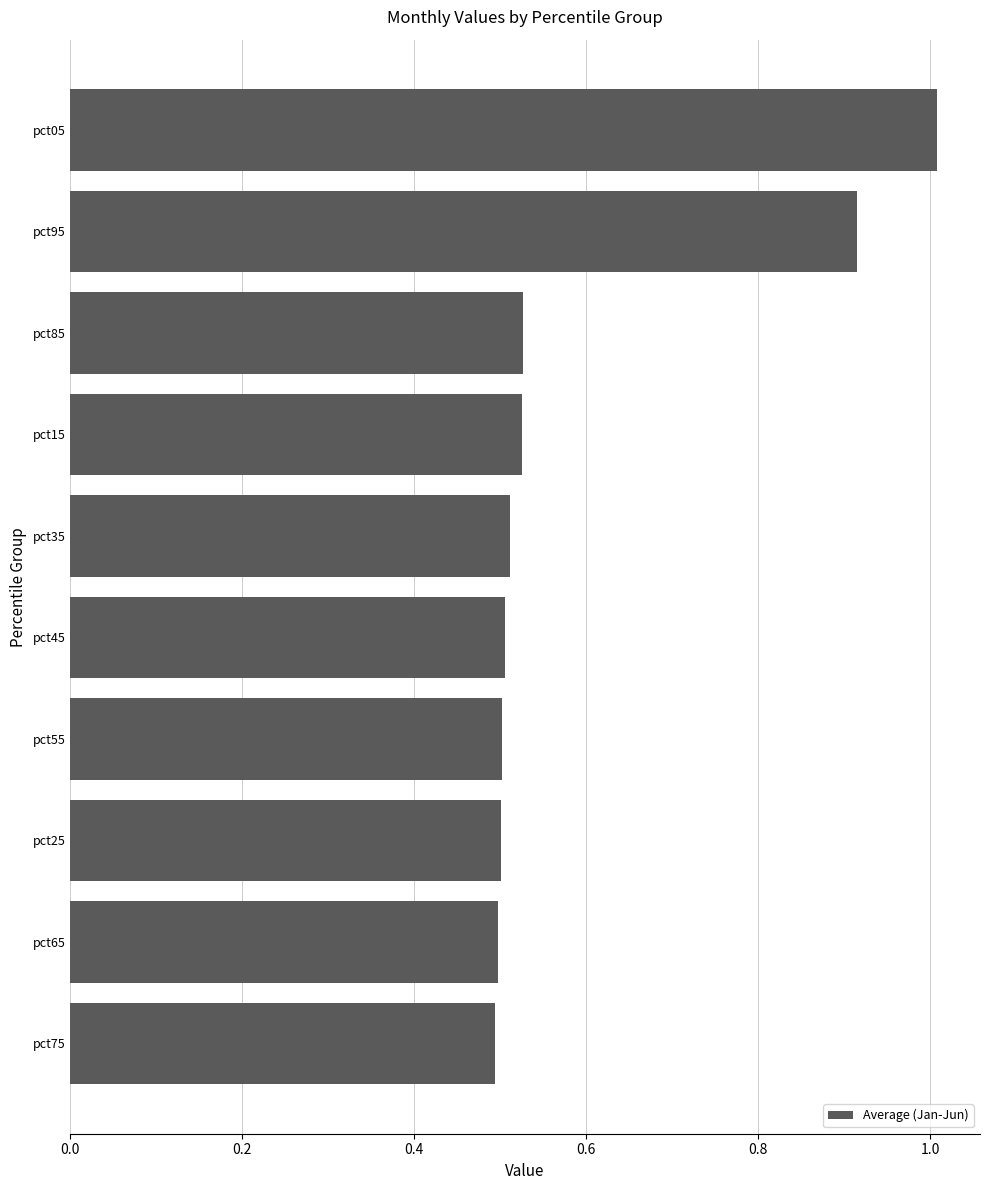

What is the sum of the values at pct05 and pct75?

1.5